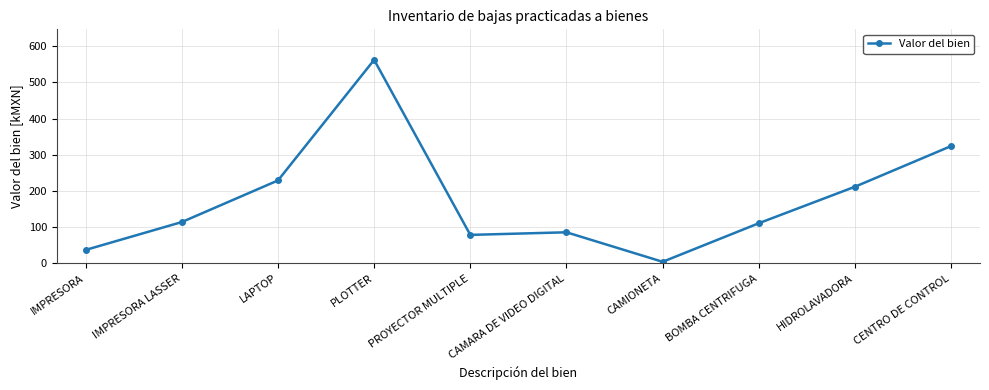

How many data points does each series have?

10